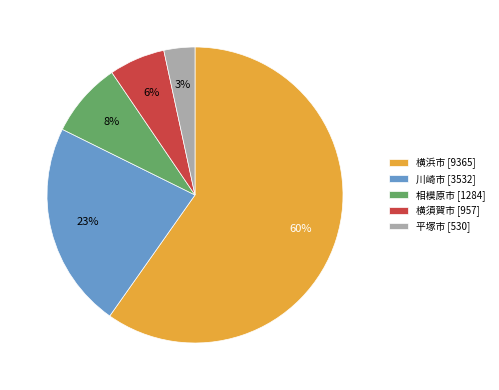

What percentage is the 横須賀市 slice, to the nearest percent?

6%